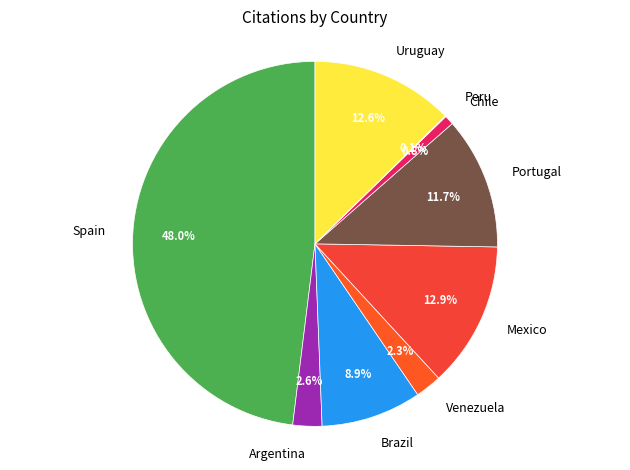

Which has a higher value, Spain or Portugal?

Spain